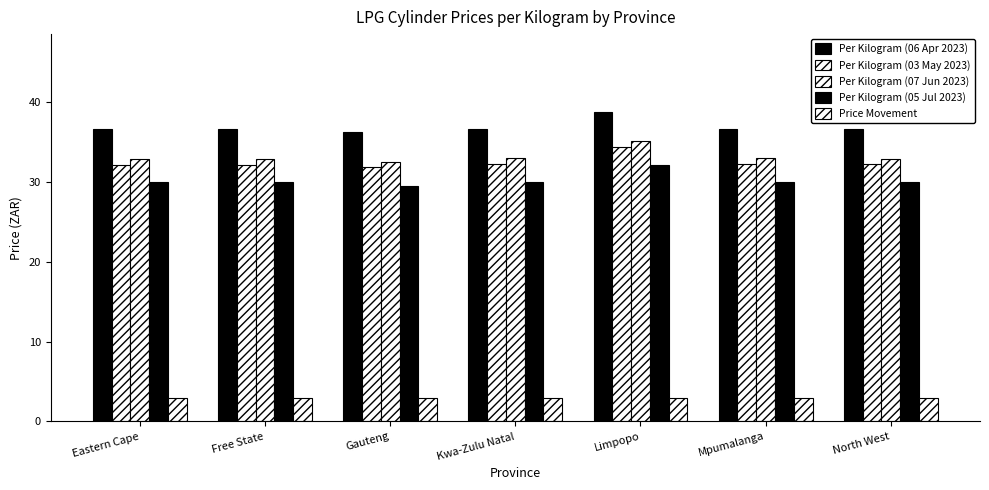

Count the number of categories in the chart.

7